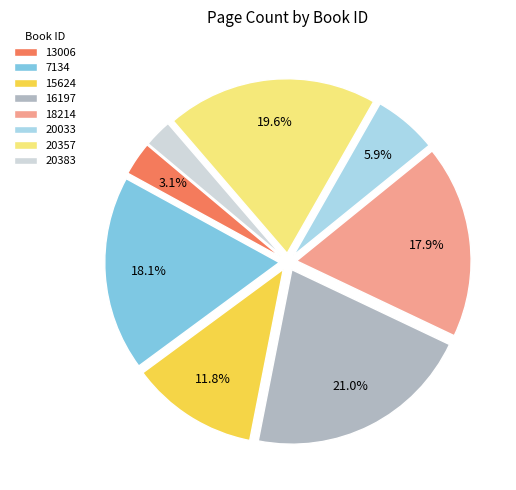

Is there a majority slice in this chart?

No